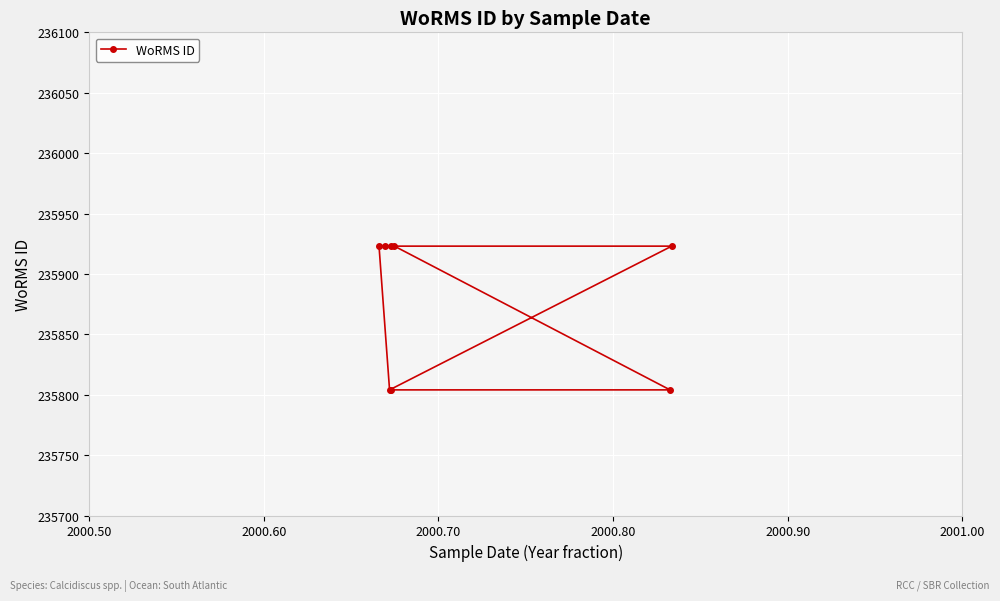

What is the sum of all values?

1887027